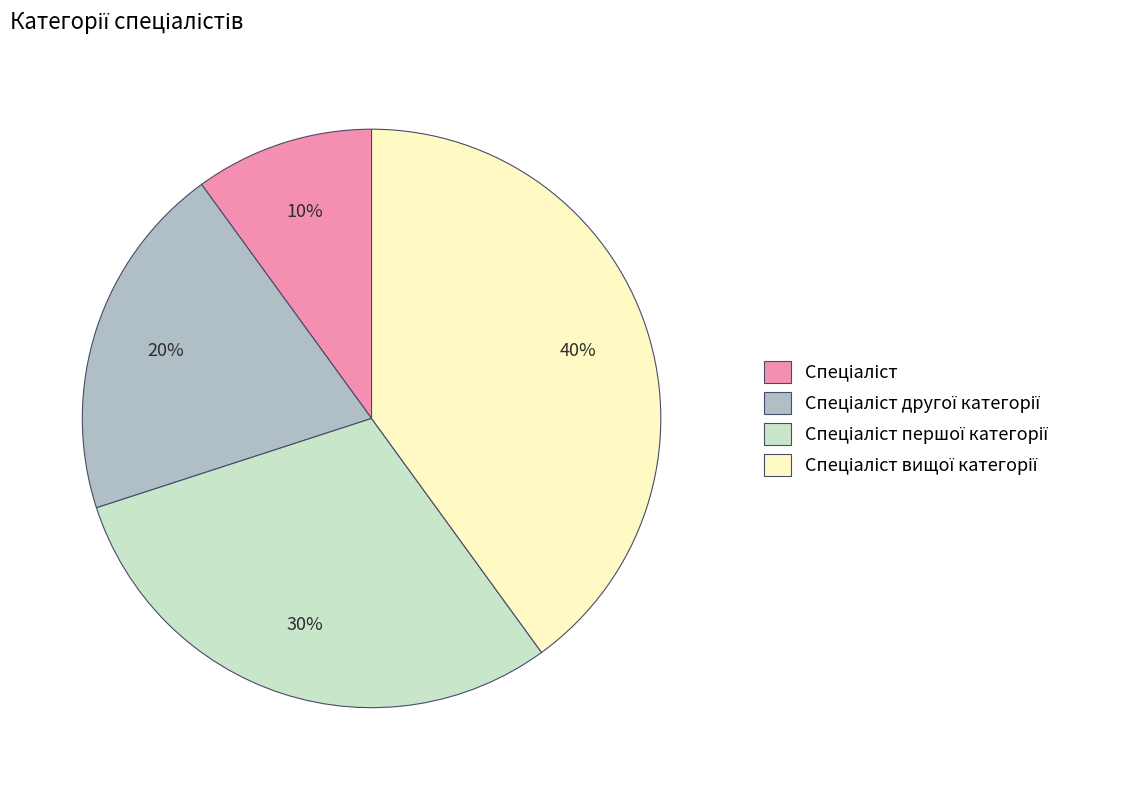

To the nearest percent, what is the average slice percentage?

25%